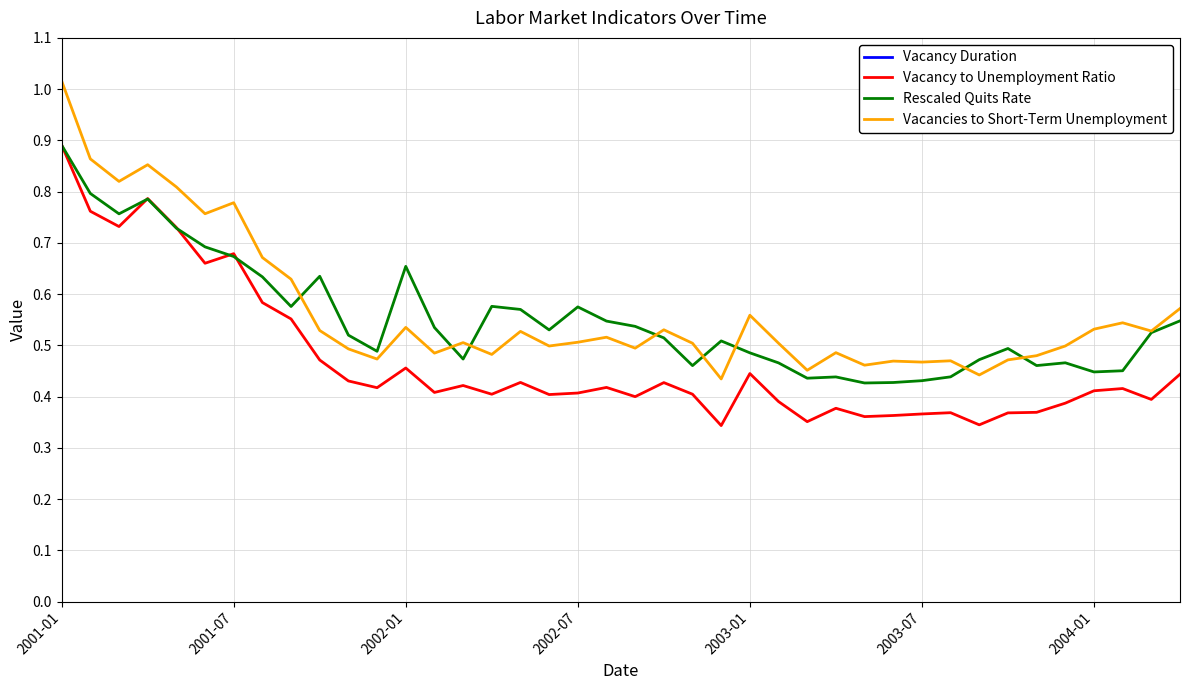

What are all the series names shown in the legend?

Vacancy Duration, Vacancy to Unemployment Ratio, Rescaled Quits Rate, Vacancies to Short-Term Unemployment